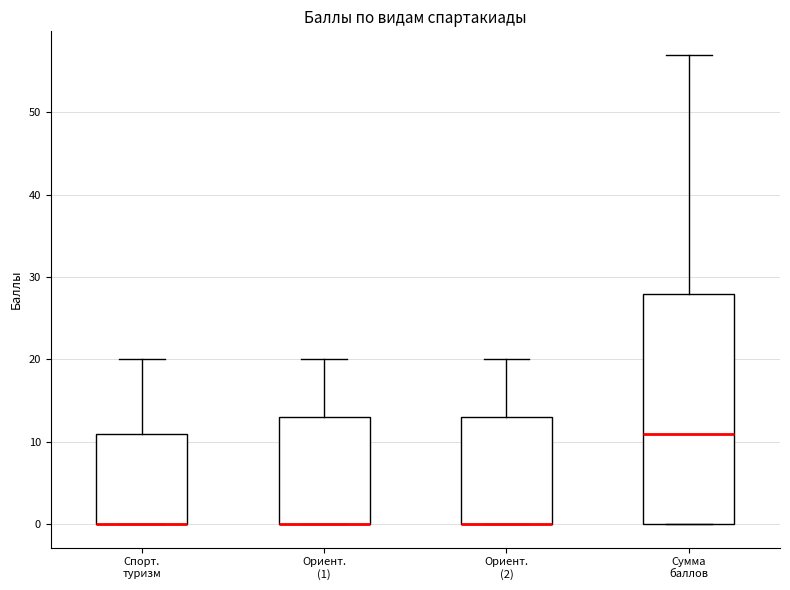

Where is the lower edge of the box for Ориент. (2) on the y-axis? The values are not printed on the chart, so give them approximately, as read against the axis.

0